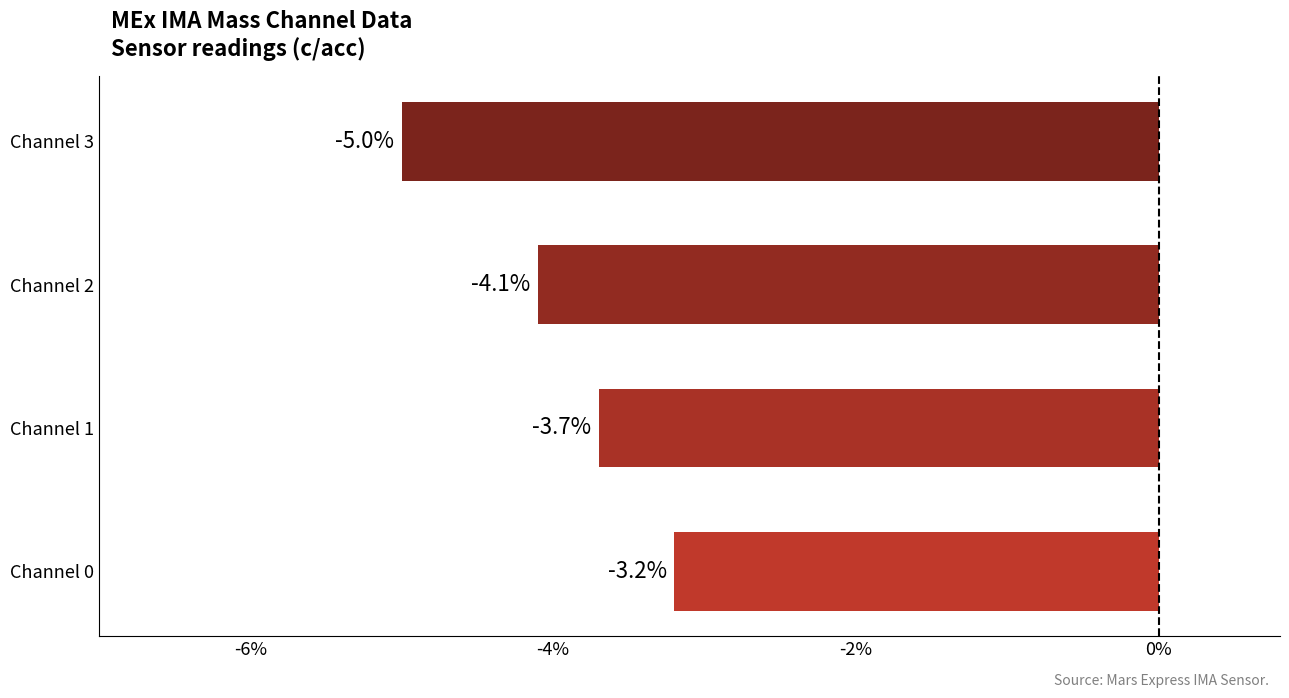

The chart shows a value of -1.3 at Channel 0. True or false?

False